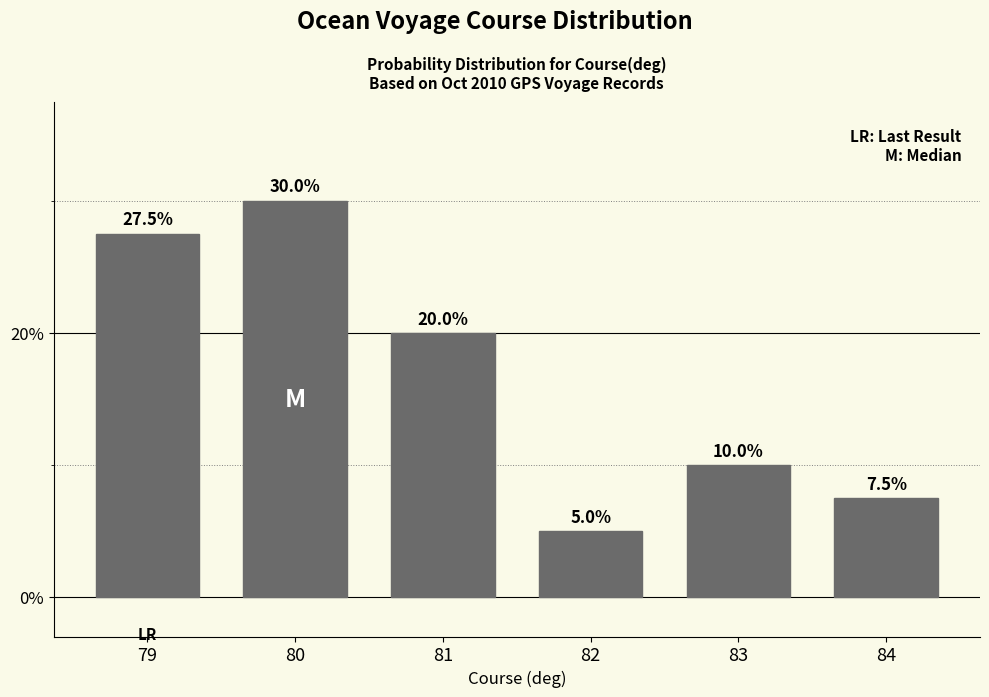

What is the value of the 4th bar from the left?

5.0